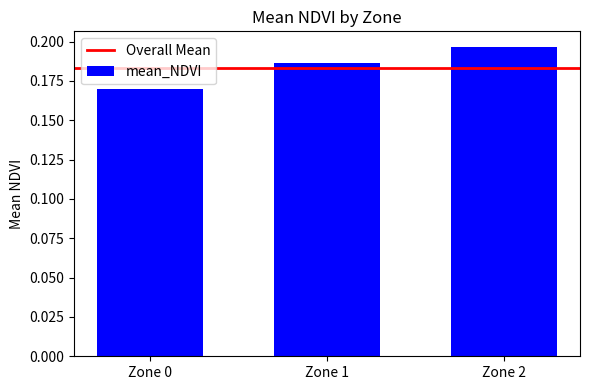

List the labels in order of value, largest first.

Zone 2, Zone 1, Zone 0